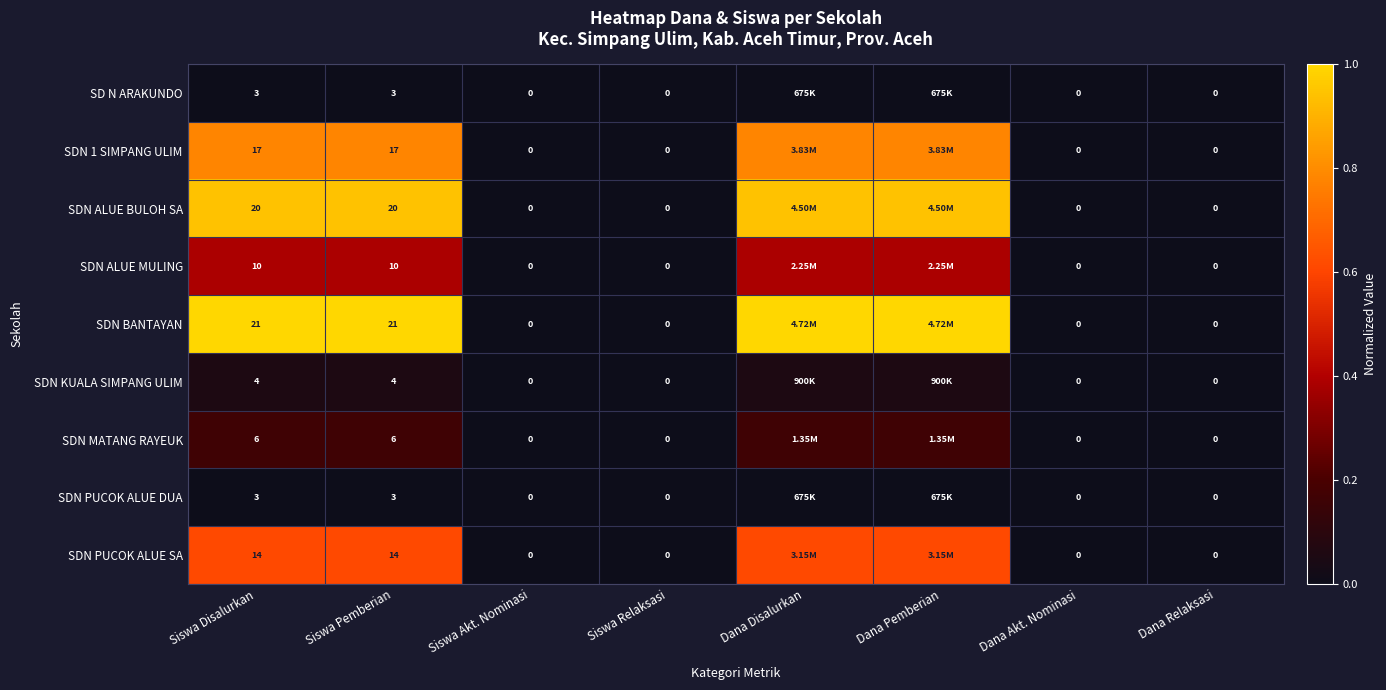

Is the value of SDN ALUE MULING at Dana Pemberian greater than the value of SDN BANTAYAN at Siswa Relaksasi?

Yes